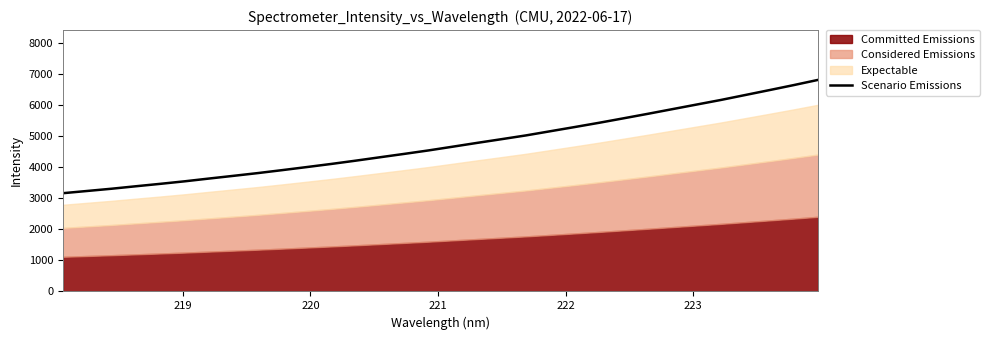

How many categories are shown in the chart?

32